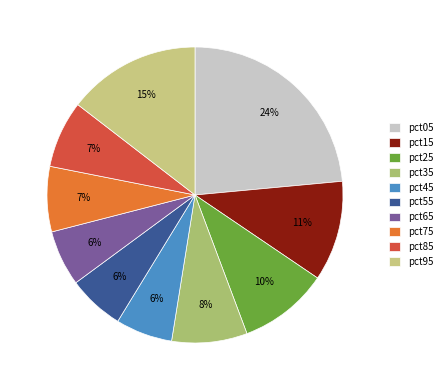

Does pct75 represent more than half of the total?

No